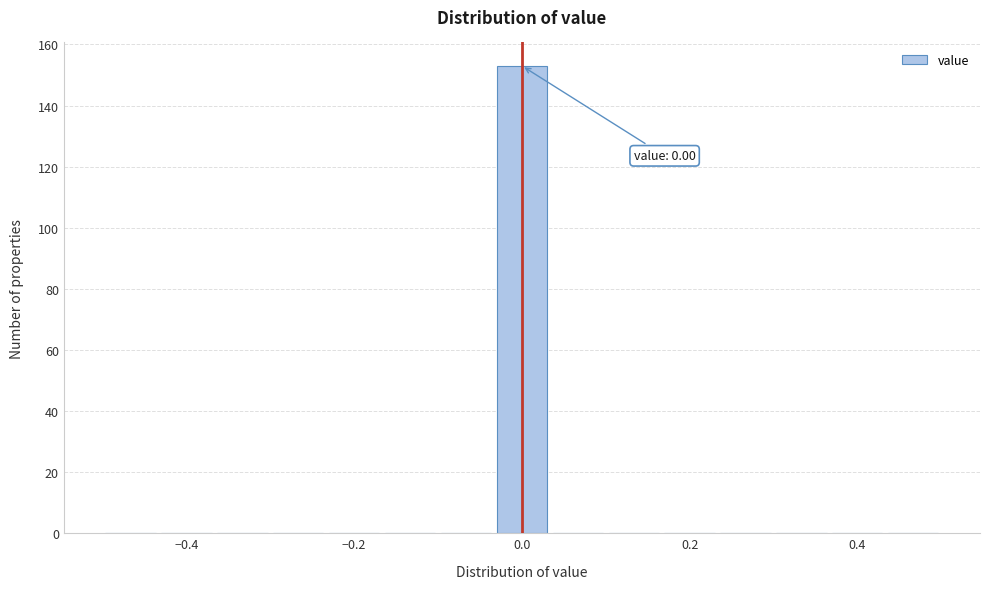

Around what value on the x-axis is the tallest bar? Give the approximate position of its centre, as read against the axis.

0.00